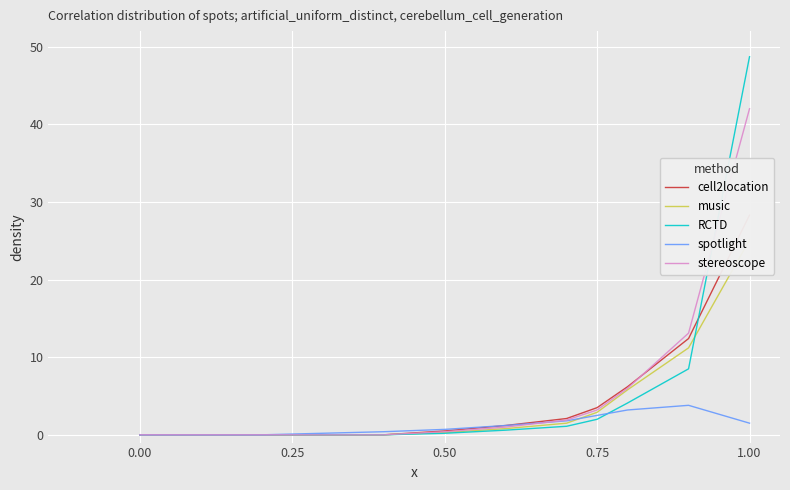

How many series are shown in this chart?

5